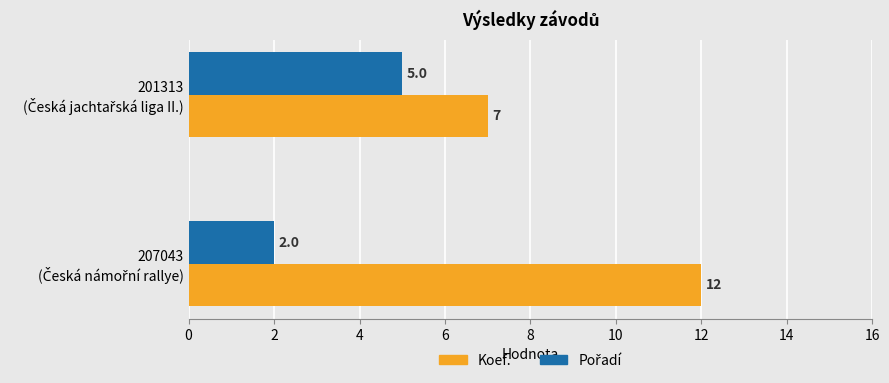

What is the average value of the Koef. series?

10